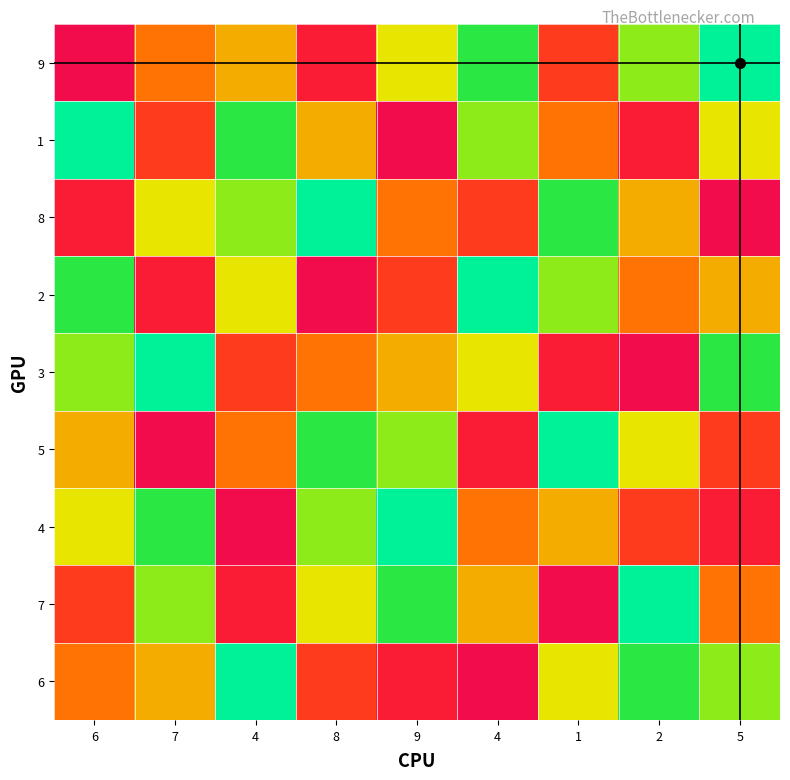

What is the smallest value displayed?

1